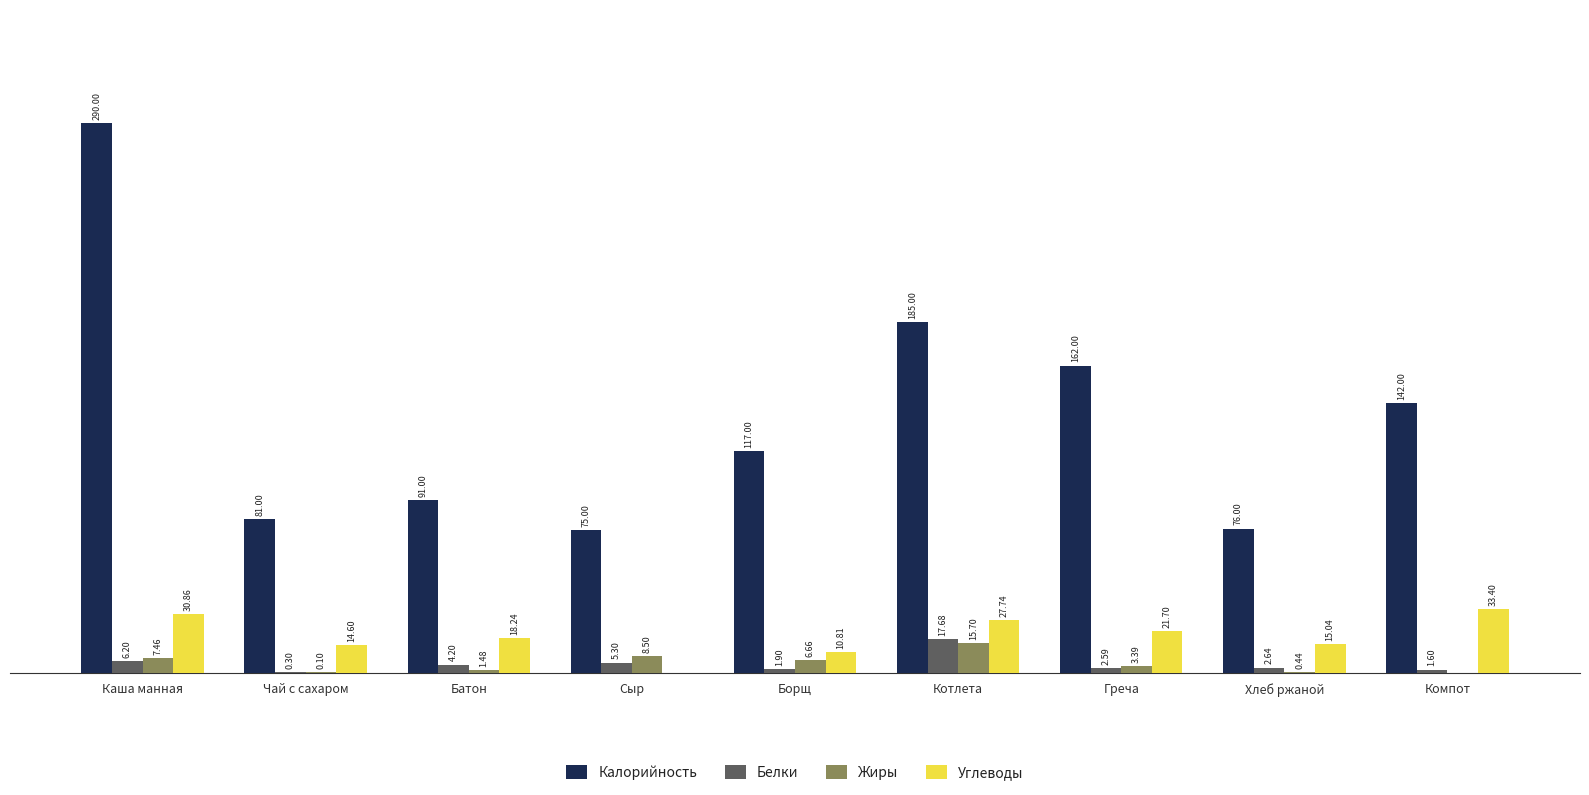

Where does the Калорийность series first go above 117?

Каша манная